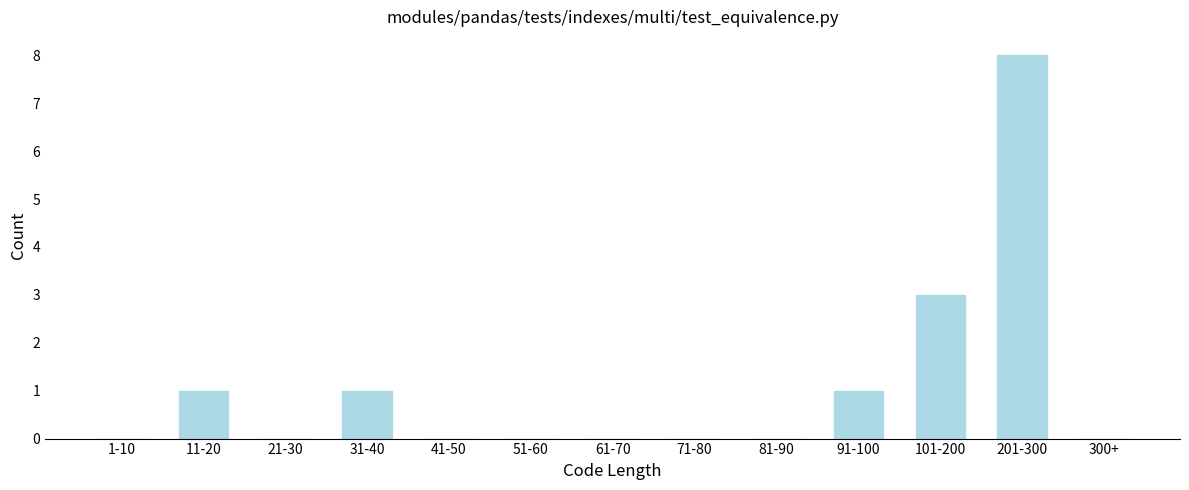

Reading right to left, extract all data points from this chart.

300+=0	201-300=8	101-200=3	91-100=1	81-90=0	71-80=0	61-70=0	51-60=0	41-50=0	31-40=1	21-30=0	11-20=1	1-10=0